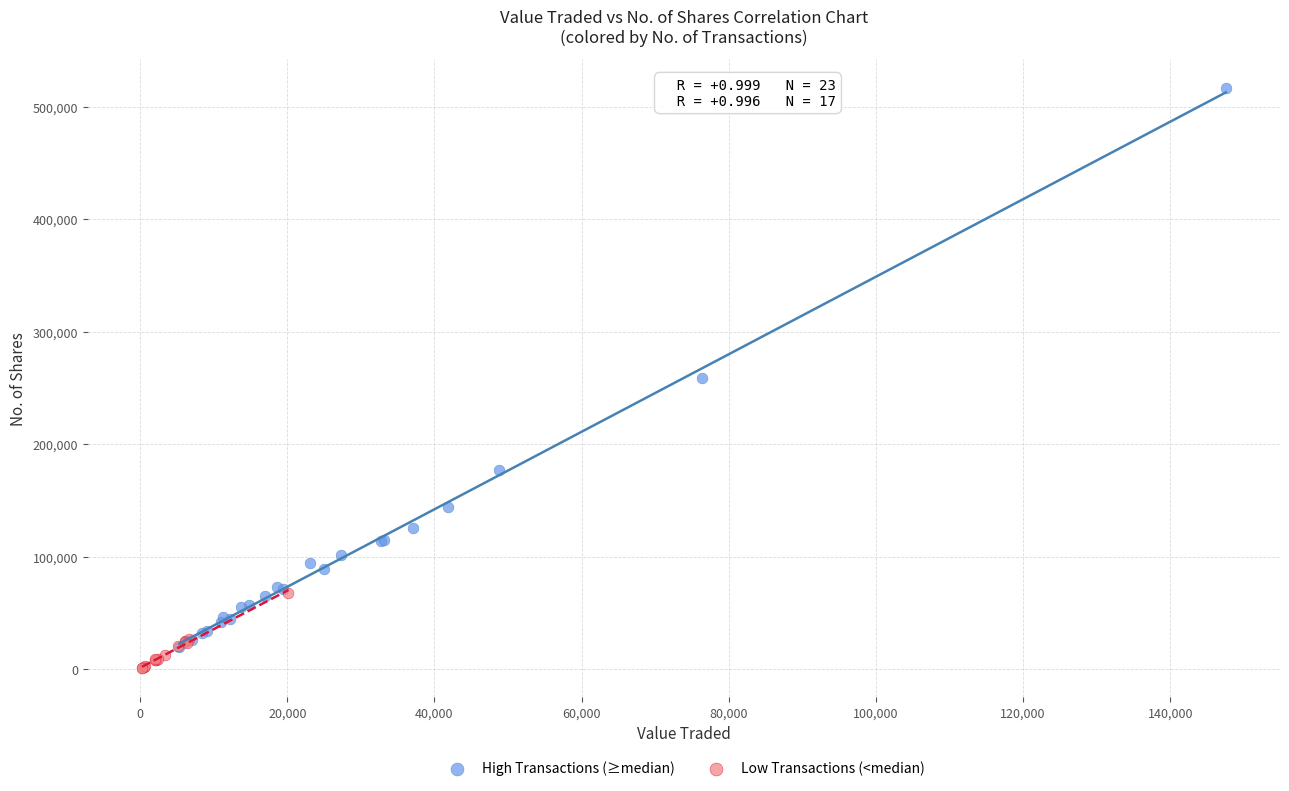

Which series has the widest spread of Y values?

High Transactions (≥median)